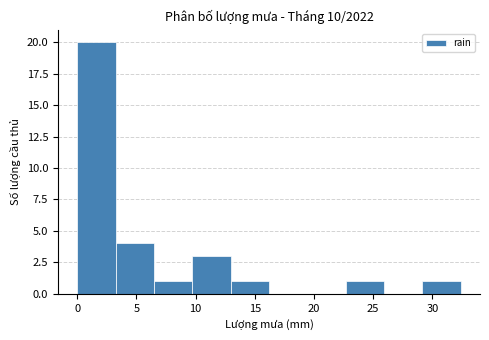

Reading left to right, list every bar in this chart as the range it spans on the x-axis followed by its height. Neither the bar edges nor the heights are printed on the chart, so give them approximately, as read against the axes.

0.0 to 3.0: 20
3.0 to 6.5: 4
6.5 to 9.5: 1
9.5 to 13.0: 3
13.0 to 16.0: 1
16.0 to 19.5: 0
19.5 to 22.5: 0
22.5 to 26.0: 1
26.0 to 29.0: 0
29.0 to 32.5: 1